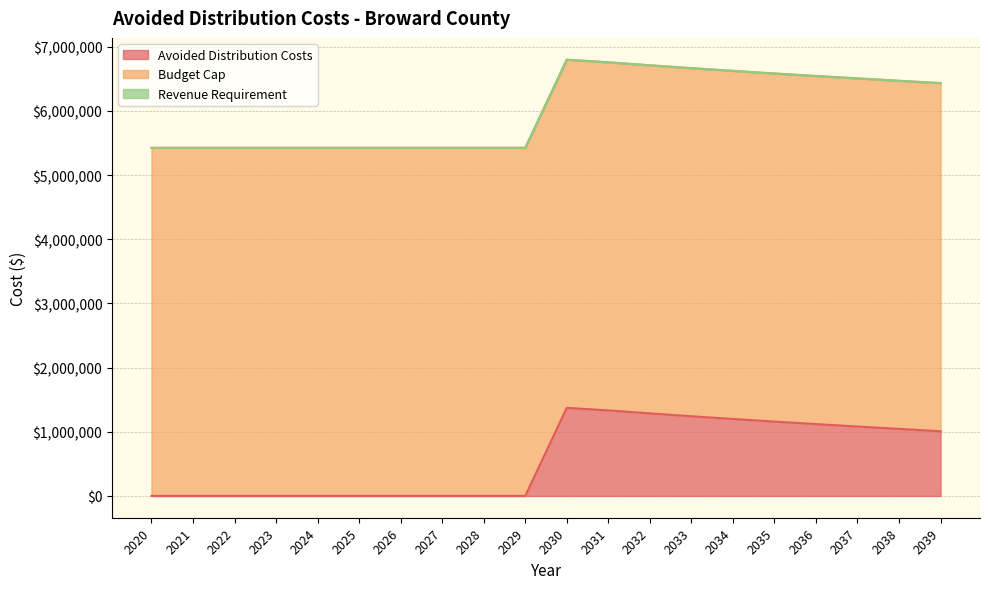

True or false: Revenue Requirement and Avoided Distribution Costs intersect in this chart.

False